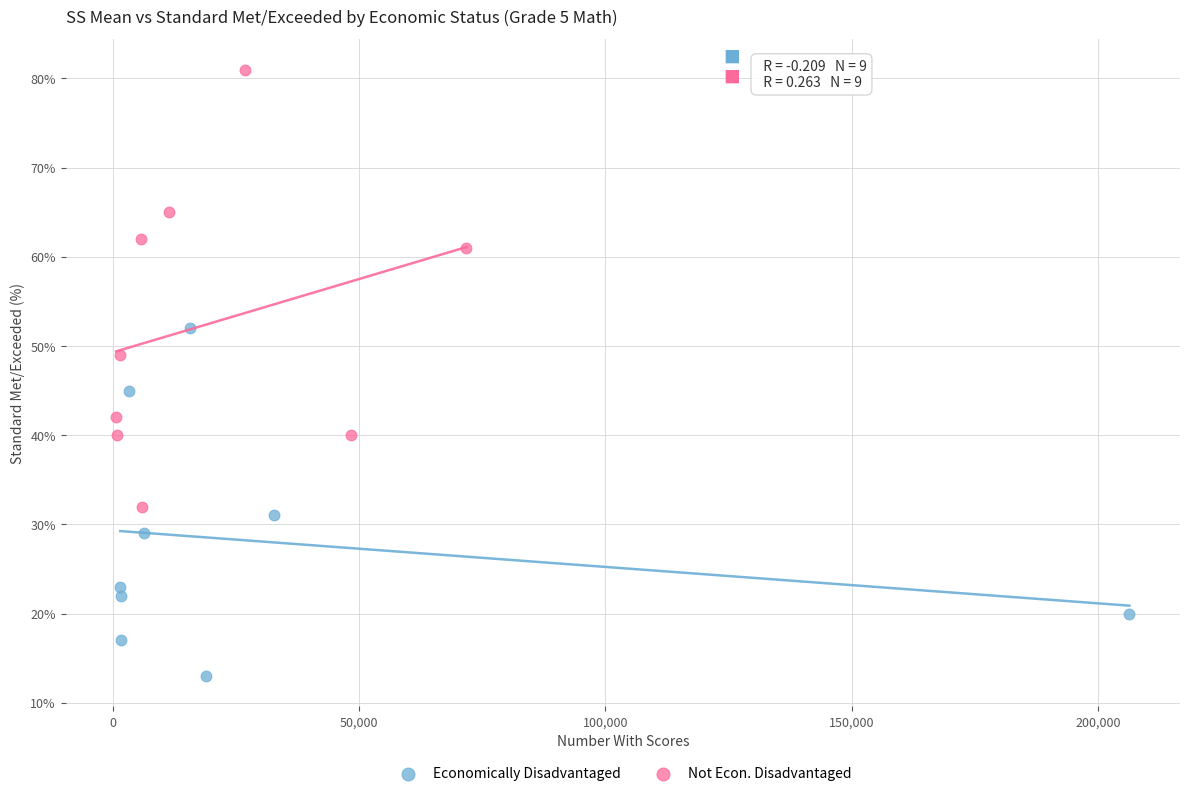

Which series contains the highest Y value?

Not Econ. Disadvantaged